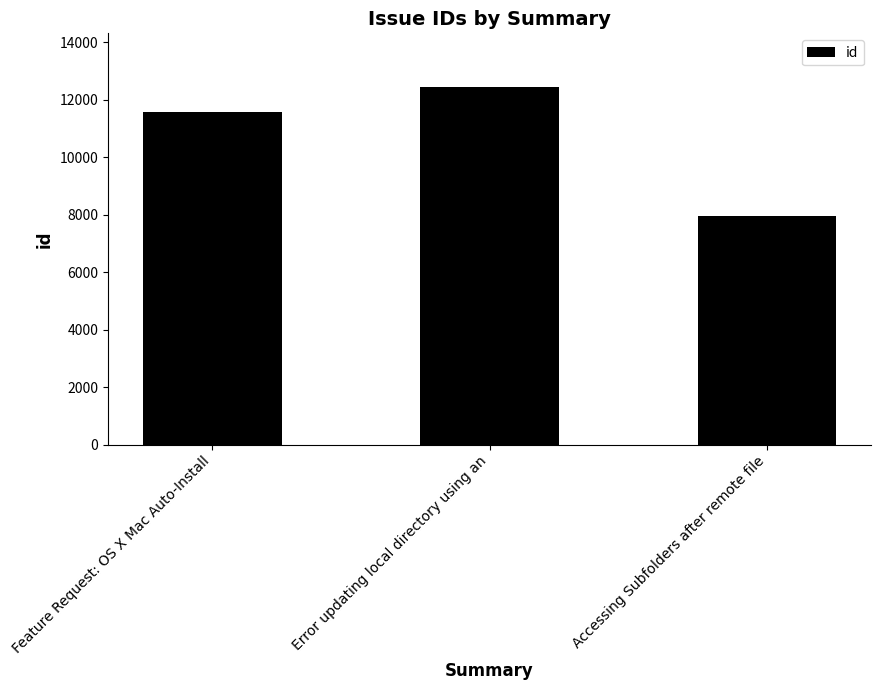

Rank the categories by value from highest to lowest.

Error updating local directory using an, Feature Request: OS X Mac Auto-Install, Accessing Subfolders after remote file